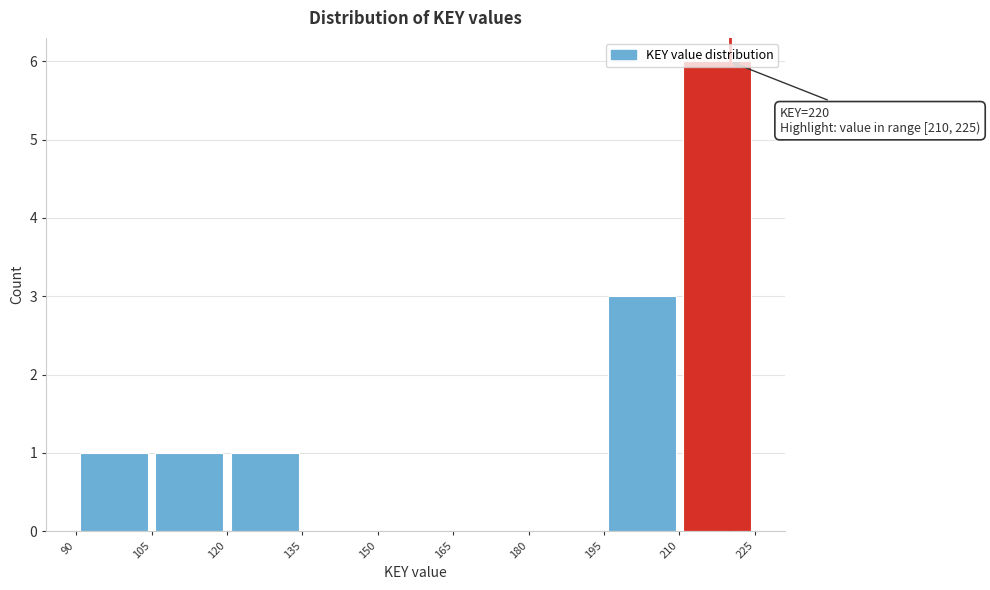

Over which range of the x-axis is the bar tallest?

210 to 225